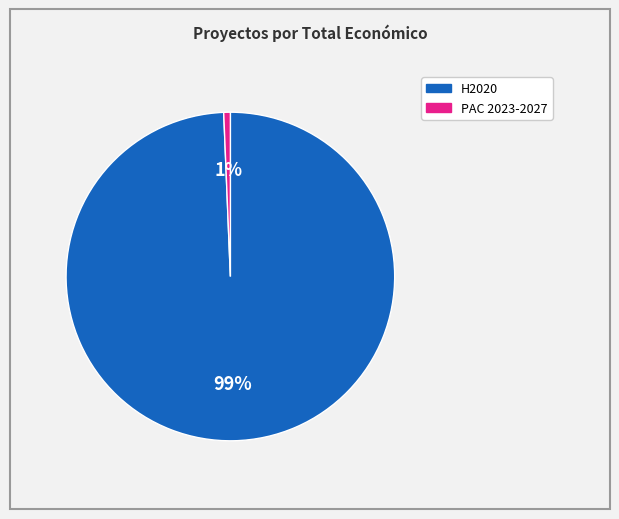

Does any single category account for the majority?

Yes